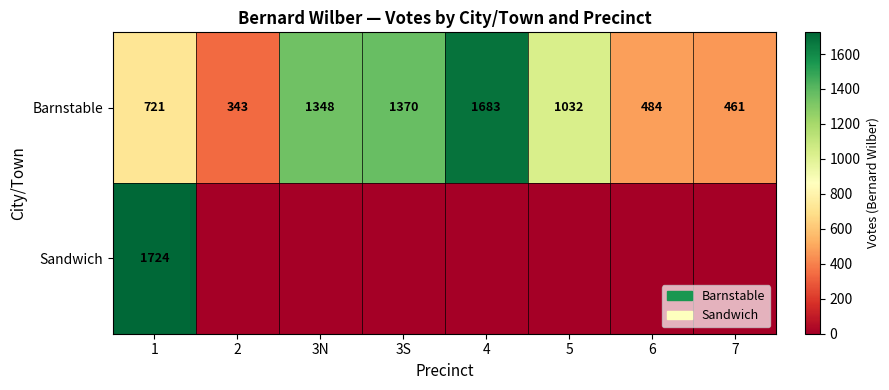

Which label corresponds to the largest value in the chart?

1